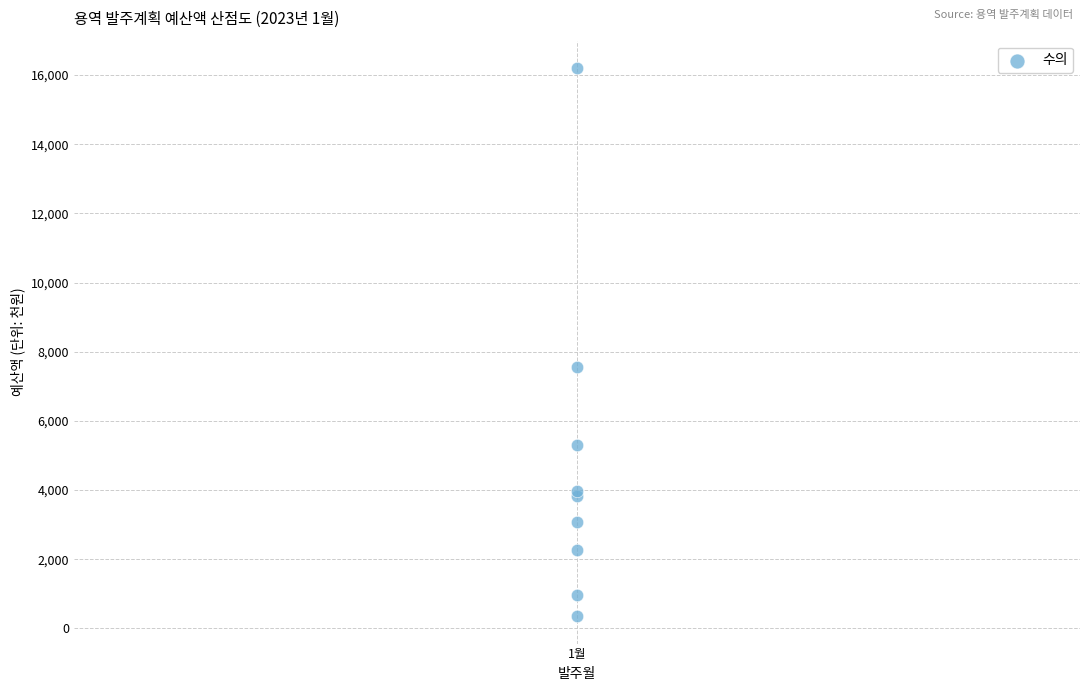

What Y value in the scatter plot is closest to 8277?

7550